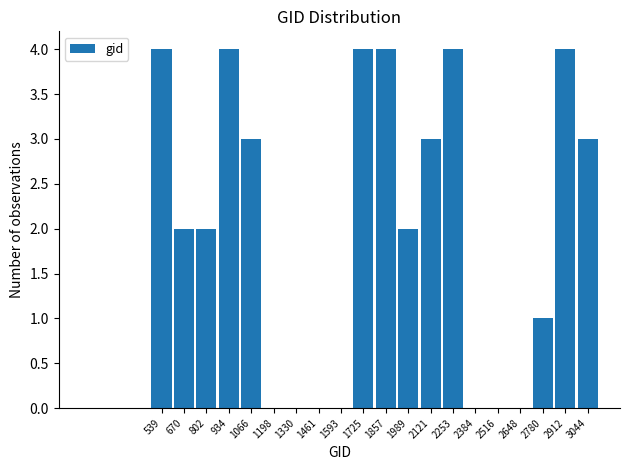

Reading left to right, extract all data points from this chart.

539=4	670=2	802=2	934=4	1066=3	1198=0	1330=0	1461=0	1593=0	1725=4	1857=4	1989=2	2121=3	2253=4	2384=0	2516=0	2648=0	2780=1	2912=4	3044=3